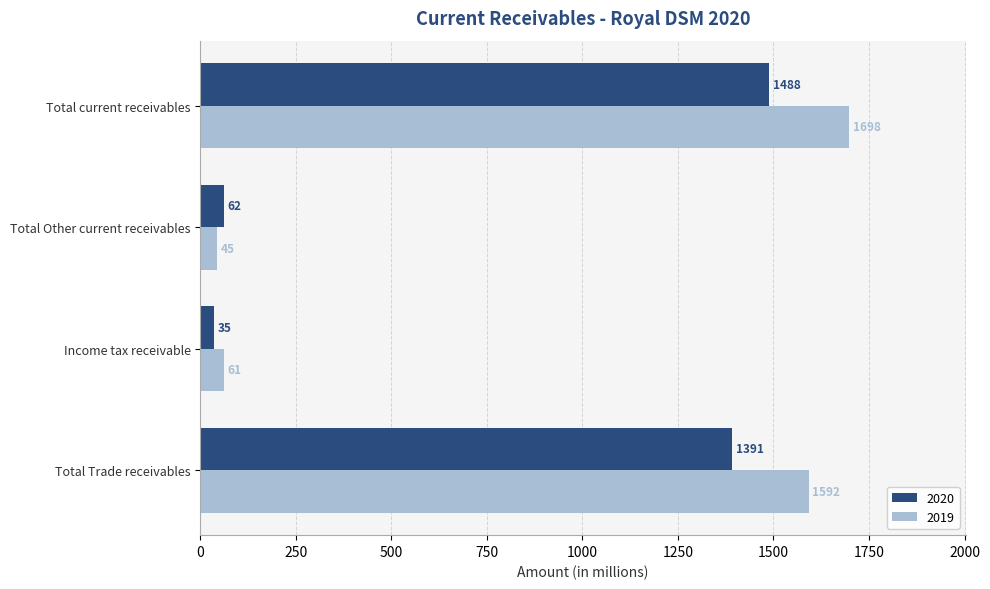

Which series has the largest range (max minus min)?

2019